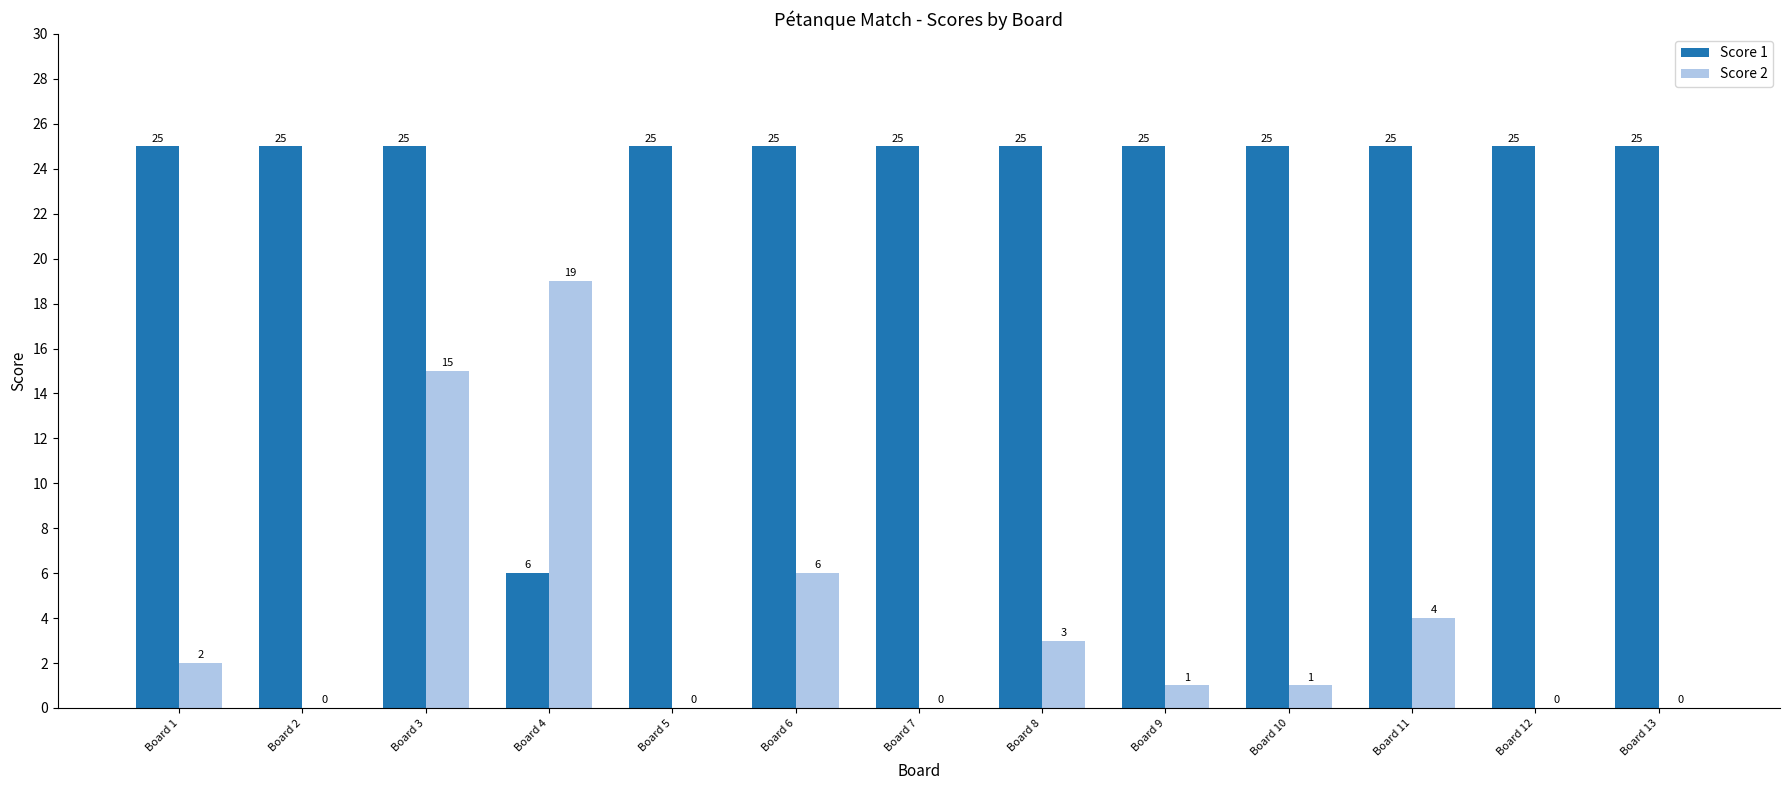

Where is Score 1 nearest to the value 15?

Board 4